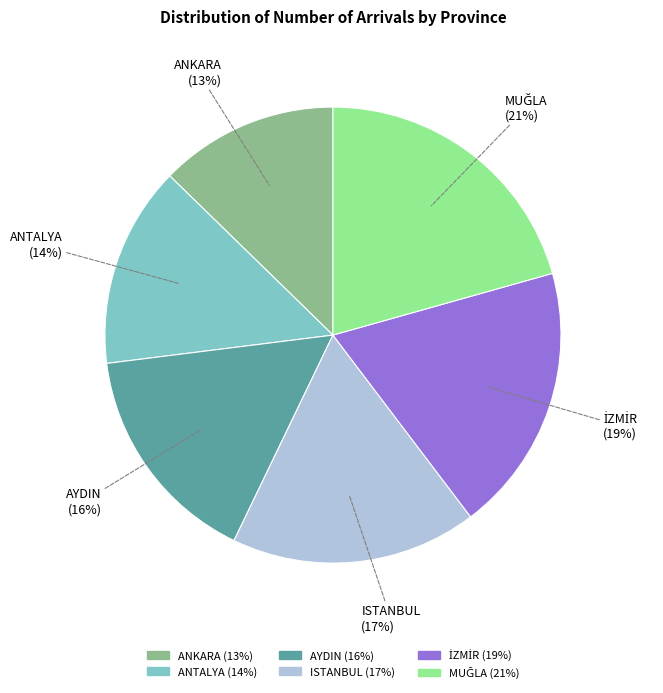

To the nearest percent, what is the difference between the largest and smallest slice percentages?

8%